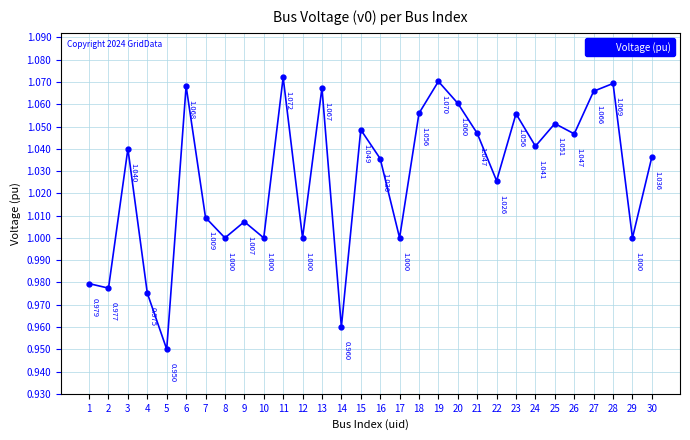

Where is the first local minimum?

2